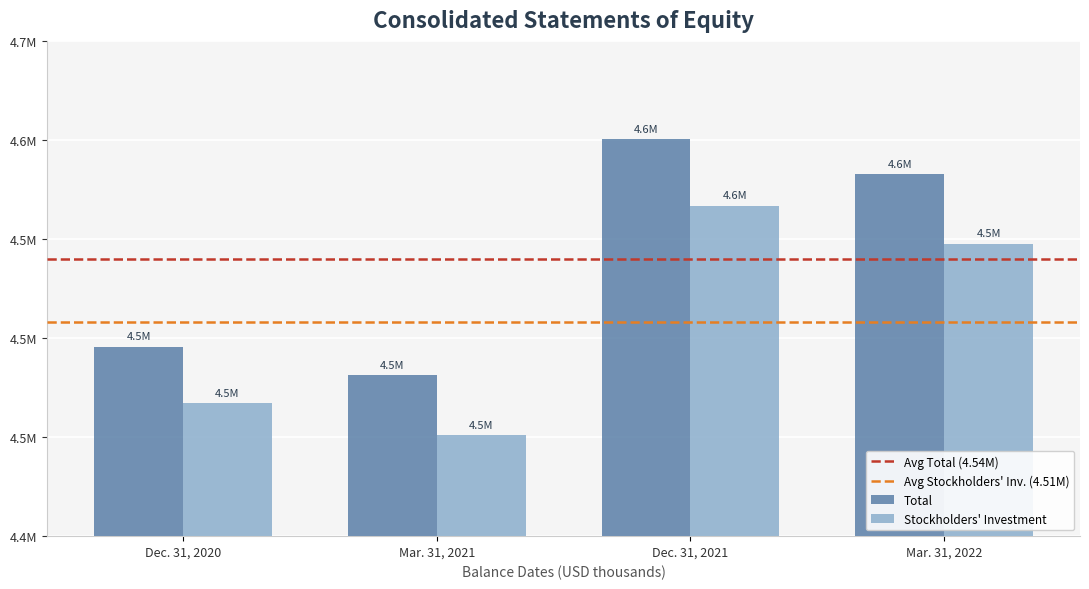

Rank the series by their average value, from highest to lowest.

Total, Stockholders' Investment